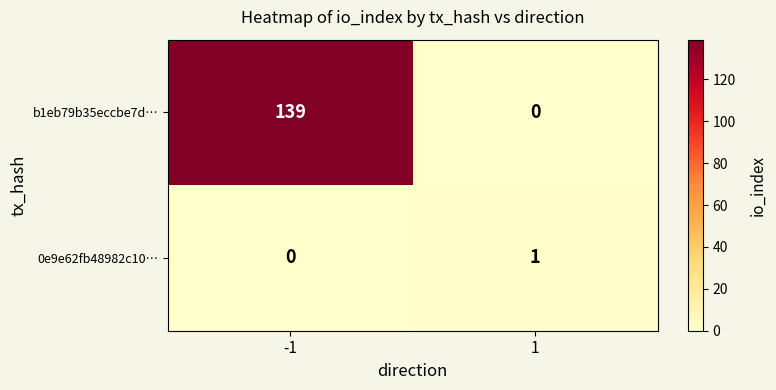

What is the maximum value shown in the chart?

139